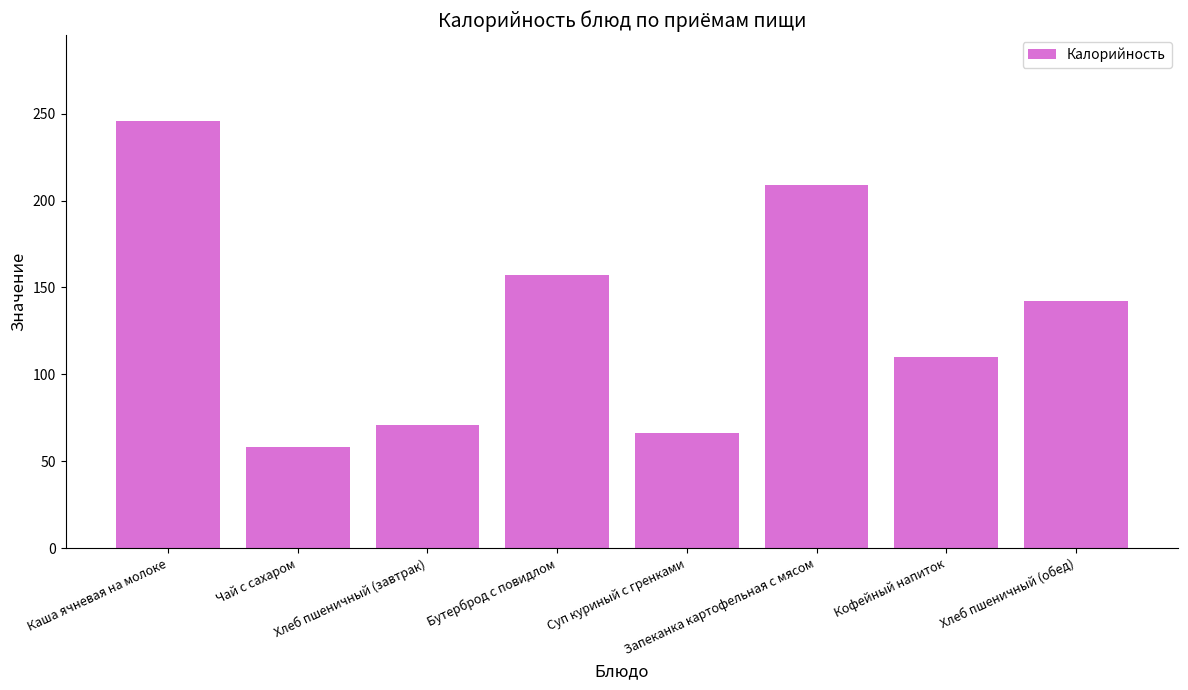

True or false: the data shows 137 at Каша ячневая на молоке.

False